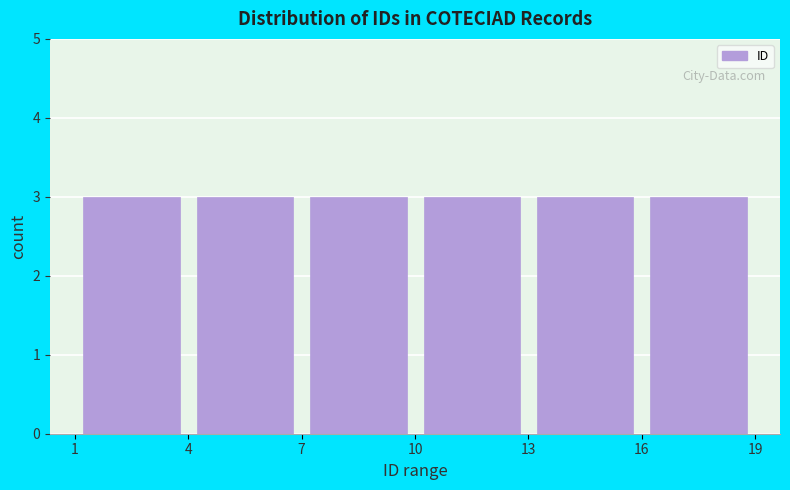

Reading left to right, transcribe this chart: for each bar, give the range it covers on the x-axis and its height. The values are not printed on the chart, so give them approximately, as read against the axis.

1 to 4: 3
4 to 7: 3
7 to 10: 3
10 to 13: 3
13 to 16: 3
16 to 19: 3